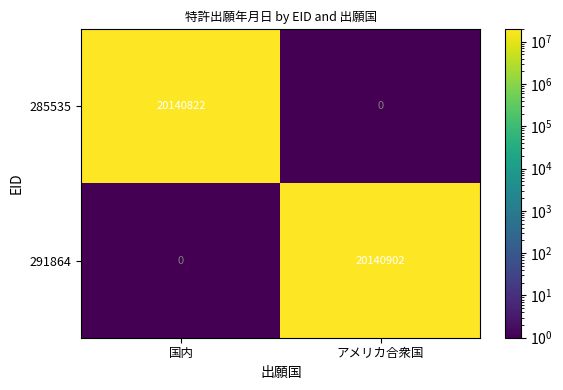

What is the average value of the 291864 series?

10070451